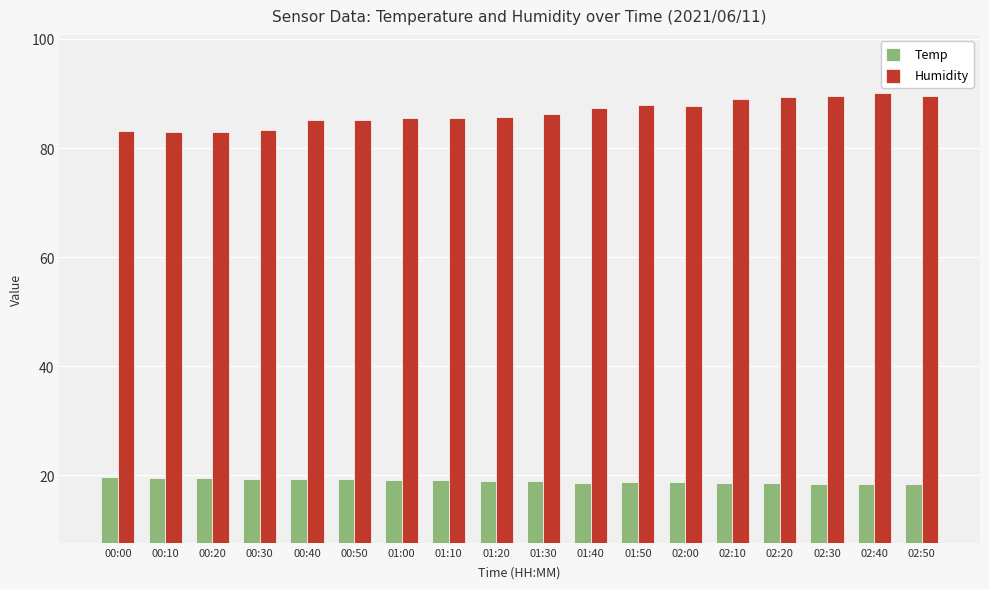

What is the average value of the Temp series?

19.0